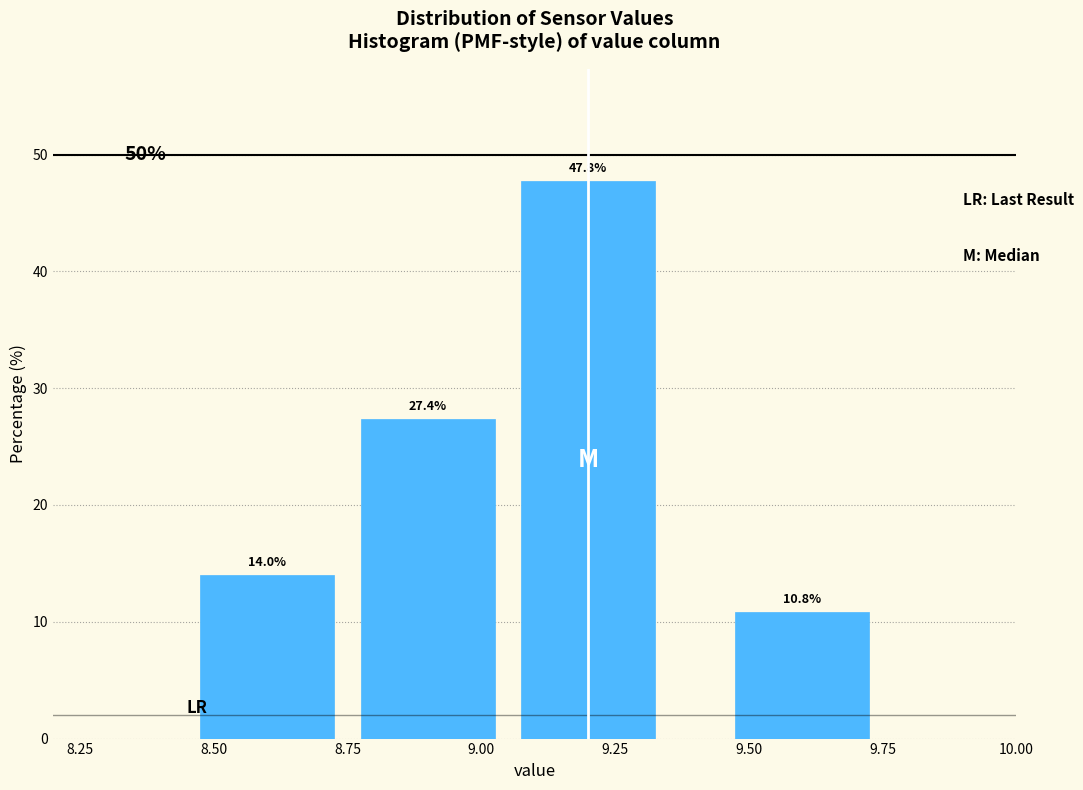

Reading left to right, list all the values displayed in this chart.

14.0	27.4	47.8	10.8